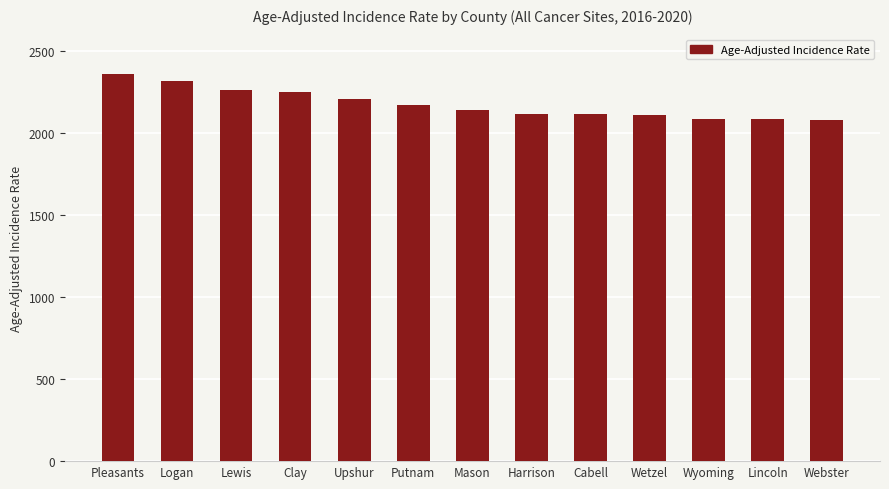

What is the smallest value displayed?

2081.3